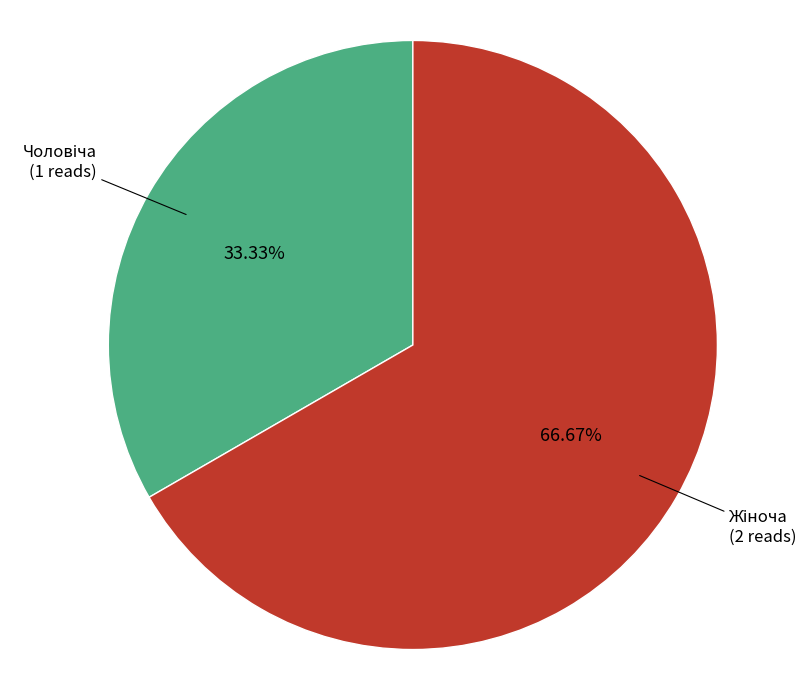

Does any single category account for the majority?

Yes